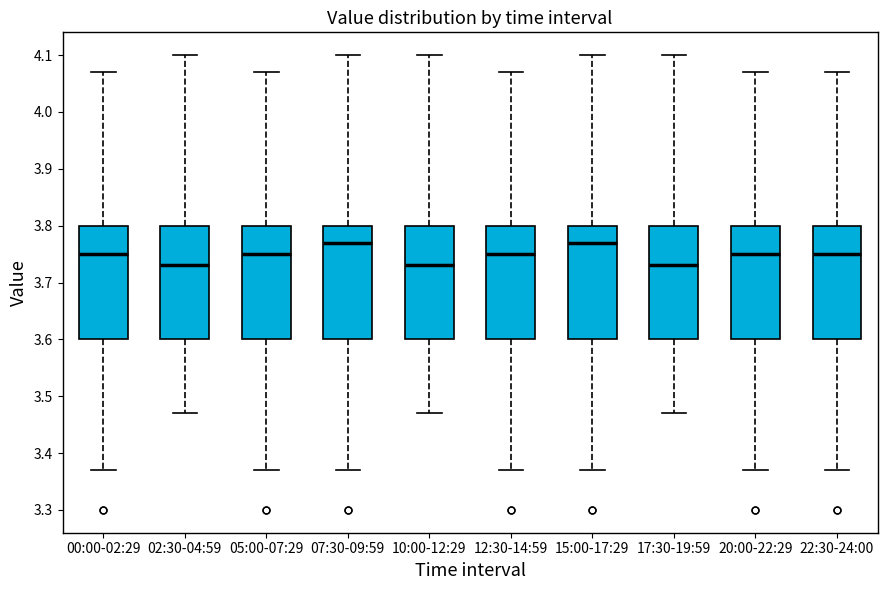

Reading left to right, read every box against the y-axis: the position of its median line, the range the box covers, and the ends of its whiskers. The values are not printed on the chart, so give them approximately, as read against the axis.

00:00-02:29: median 3.75, box 3.60 to 3.80, whiskers 3.37 to 4.07
02:30-04:59: median 3.73, box 3.60 to 3.80, whiskers 3.47 to 4.10
05:00-07:29: median 3.75, box 3.60 to 3.80, whiskers 3.37 to 4.07
07:30-09:59: median 3.77, box 3.60 to 3.80, whiskers 3.37 to 4.10
10:00-12:29: median 3.73, box 3.60 to 3.80, whiskers 3.47 to 4.10
12:30-14:59: median 3.75, box 3.60 to 3.80, whiskers 3.37 to 4.07
15:00-17:29: median 3.77, box 3.60 to 3.80, whiskers 3.37 to 4.10
17:30-19:59: median 3.73, box 3.60 to 3.80, whiskers 3.47 to 4.10
20:00-22:29: median 3.75, box 3.60 to 3.80, whiskers 3.37 to 4.07
22:30-24:00: median 3.75, box 3.60 to 3.80, whiskers 3.37 to 4.07